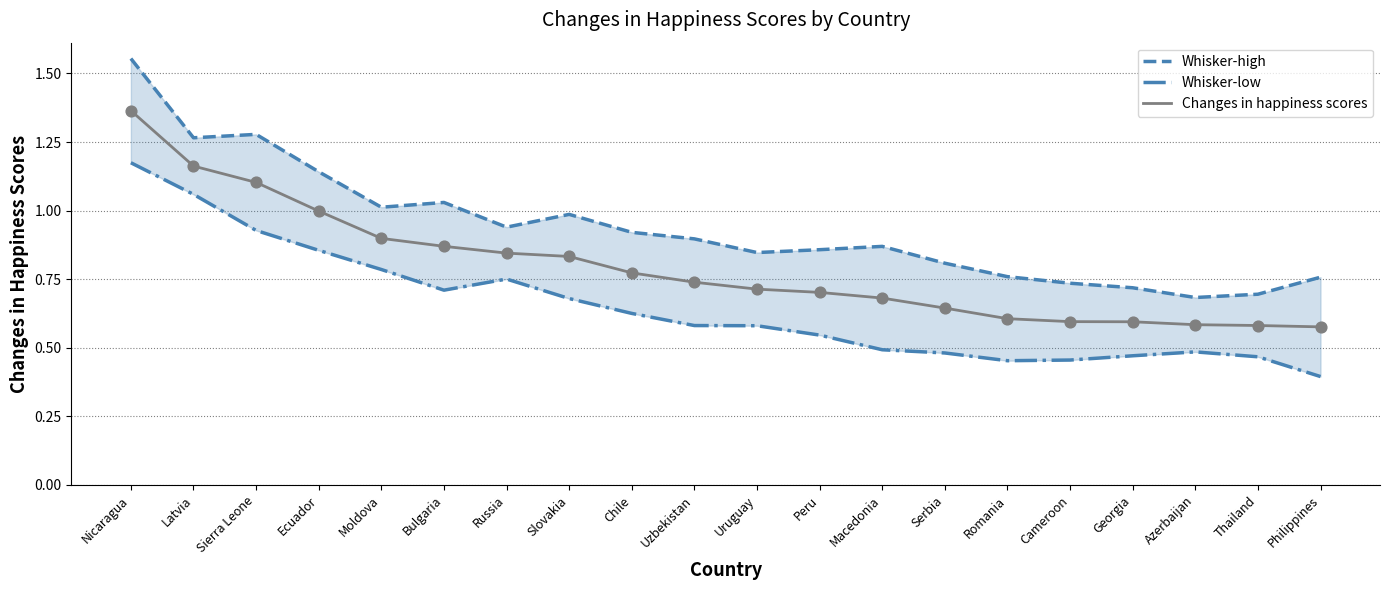

Which series reaches the minimum Y coordinate?

Whisker-low